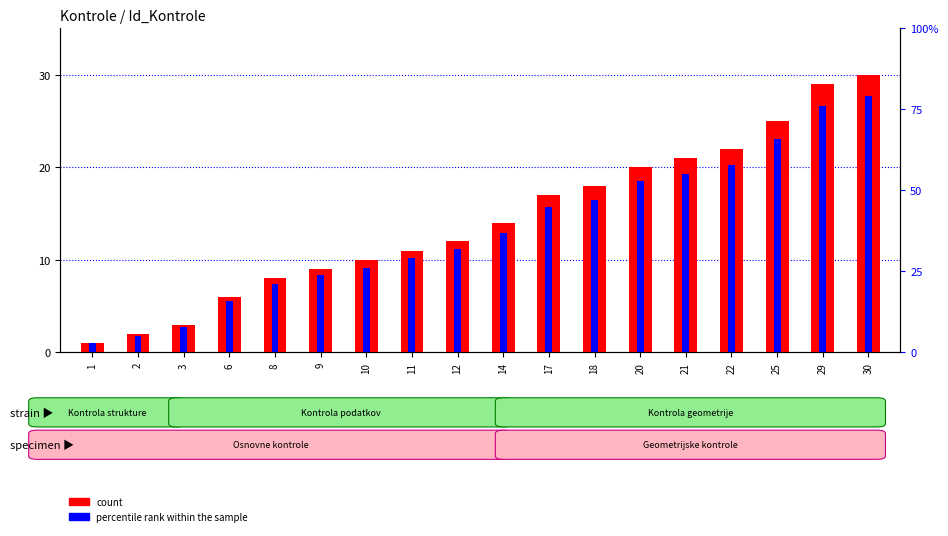

Which series has the largest total across all categories?

count